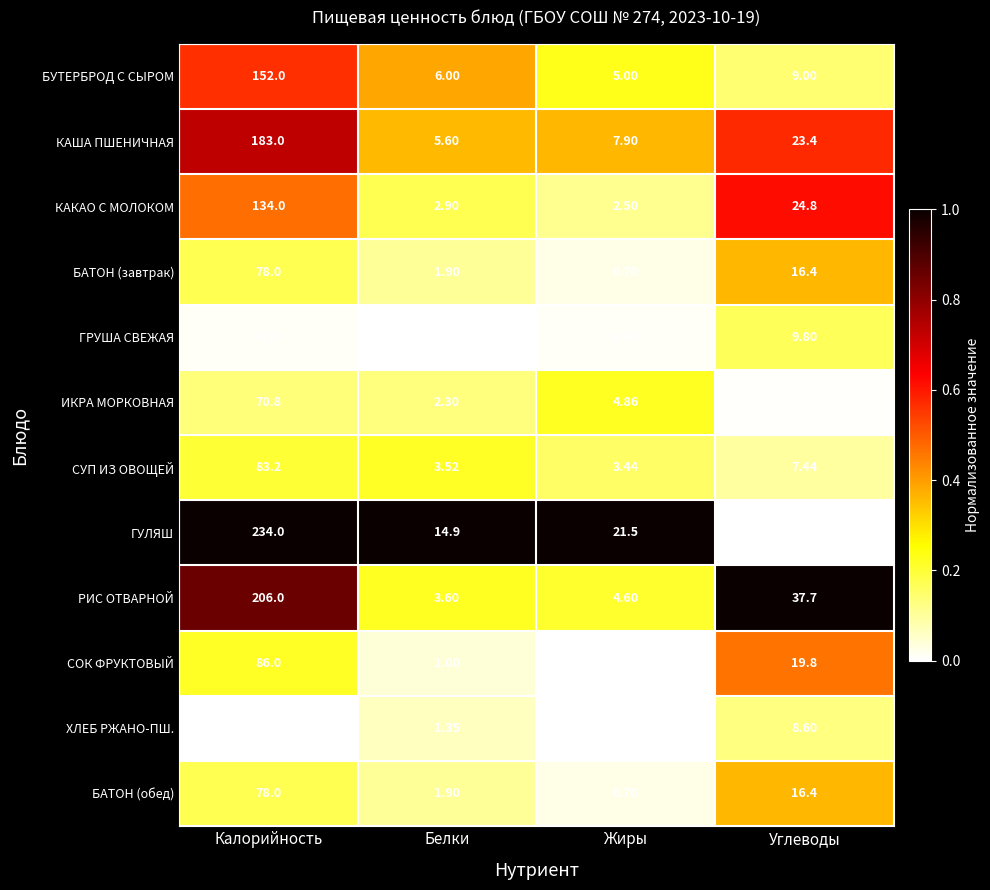

Which series has the widest spread of values?

ГУЛЯШ